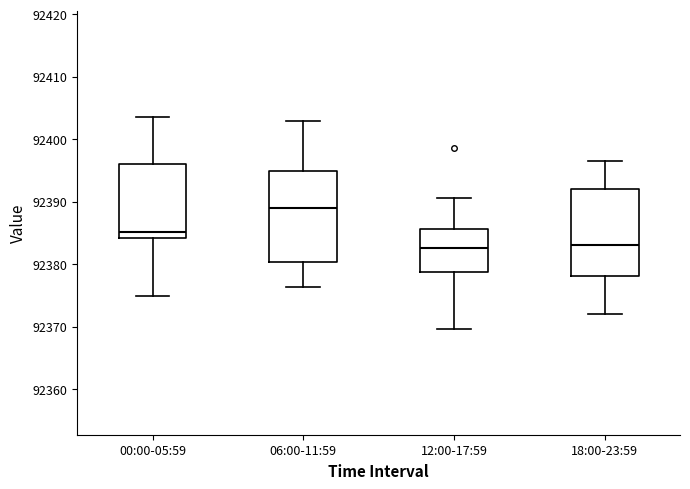

Where does the lower whisker of the box for 06:00-11:59 end on the y-axis? The values are not printed on the chart, so give them approximately, as read against the axis.

92376